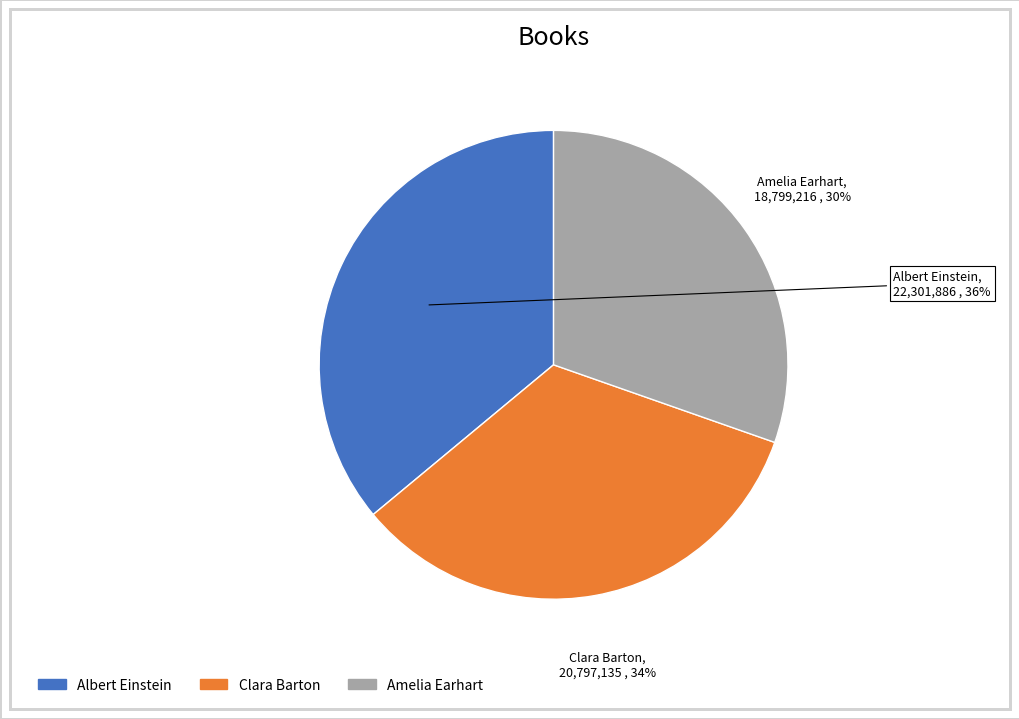

The Amelia Earhart slice represents 30% of the pie. True or false?

True